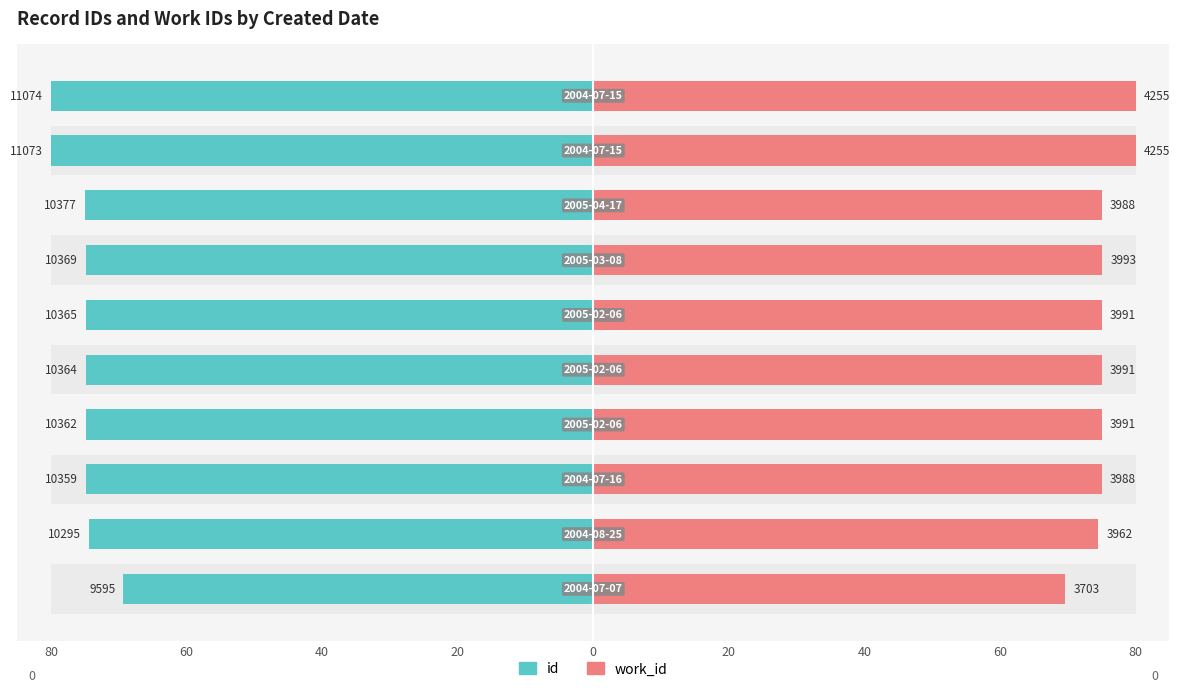

What is the value of the id bar at the 2nd from the left?

-74.4